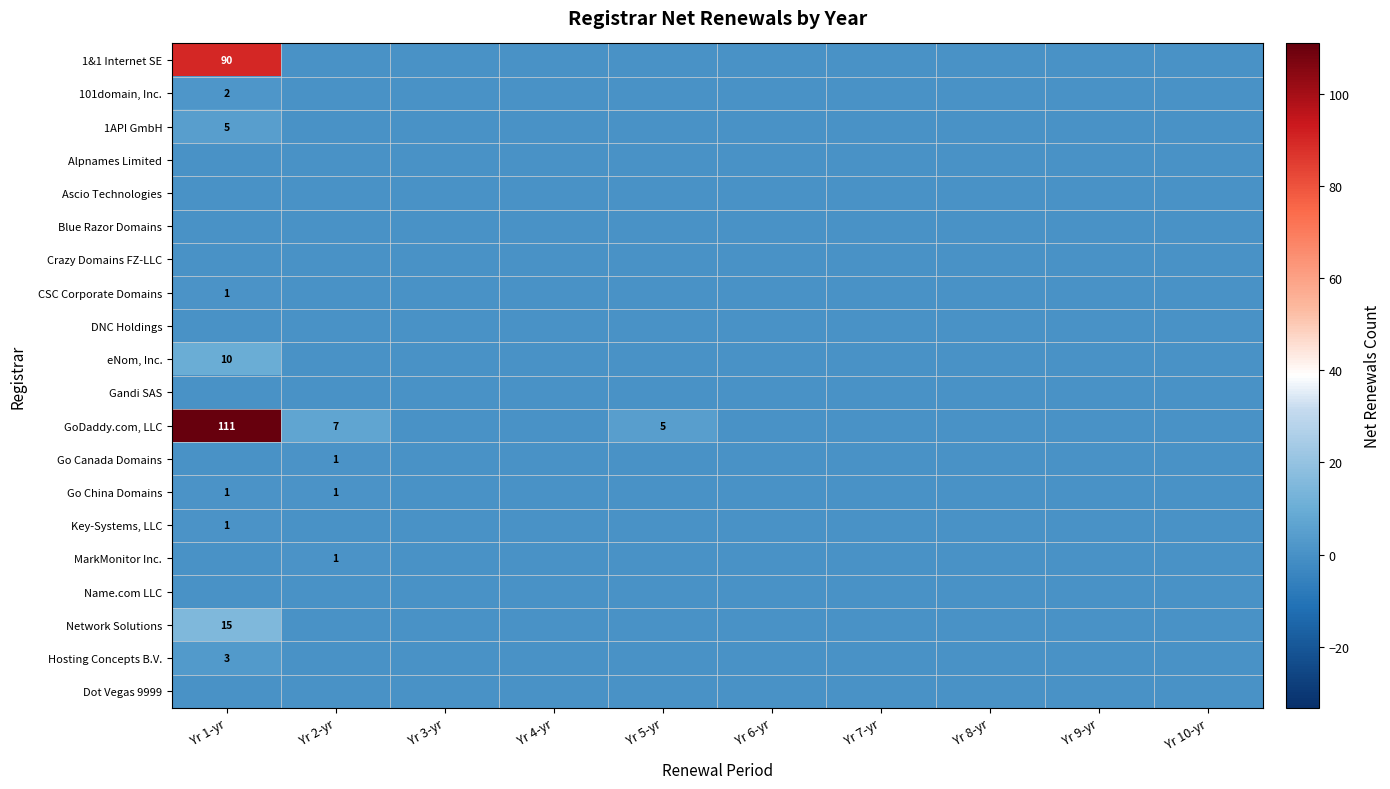

How many categories are shown in the chart?

10